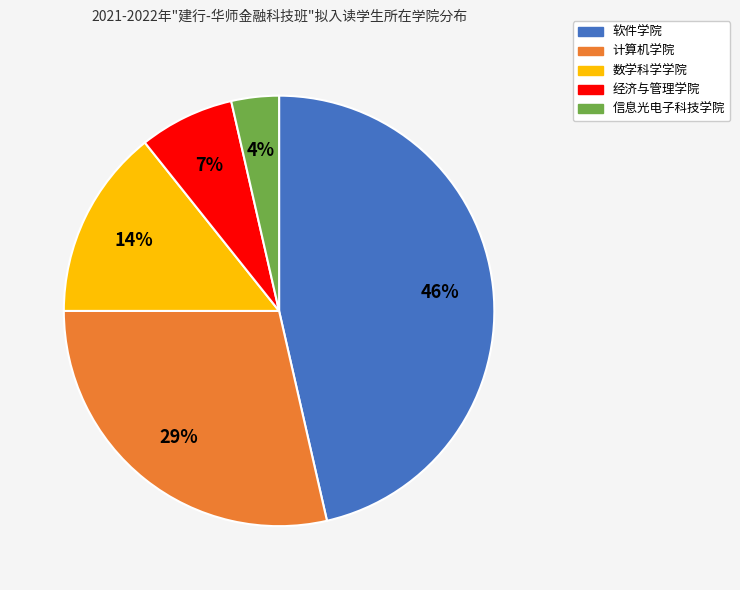

What percentage is the 软件学院 slice, to the nearest percent?

46%